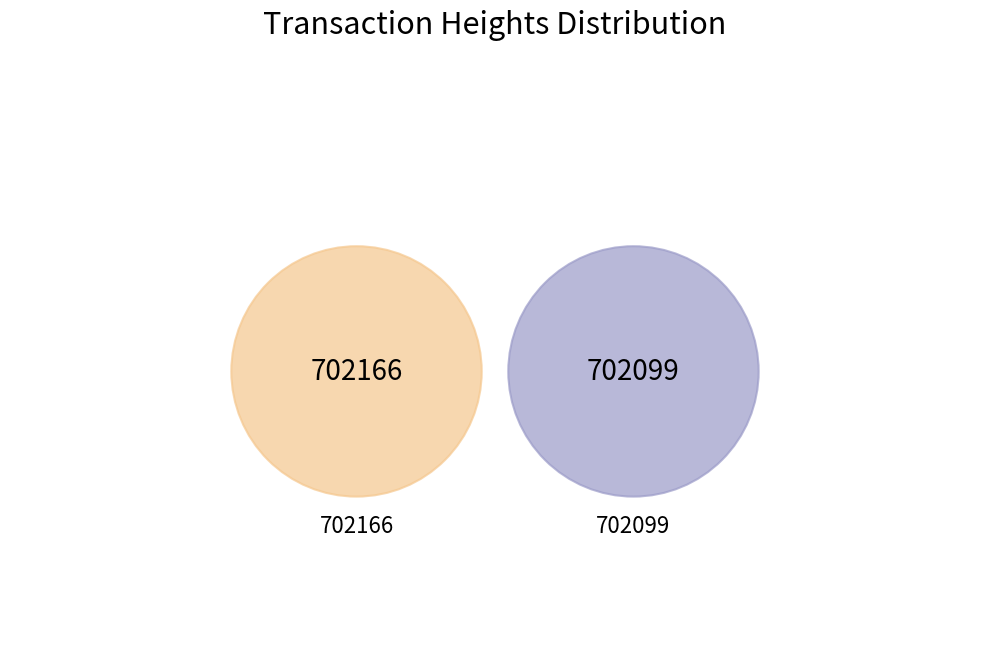

To the nearest percent, what is the average slice percentage?

50%